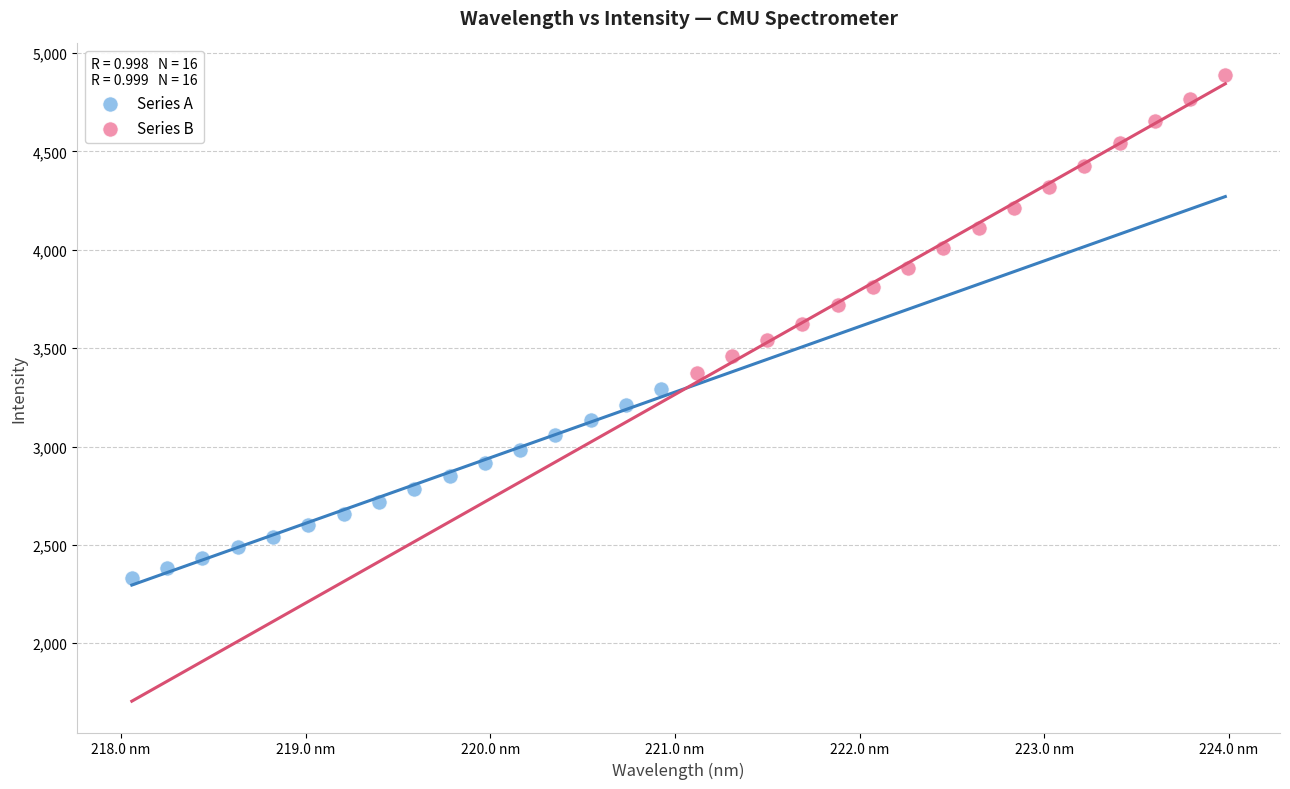

Which series has the largest Y range (max minus min)?

Series B